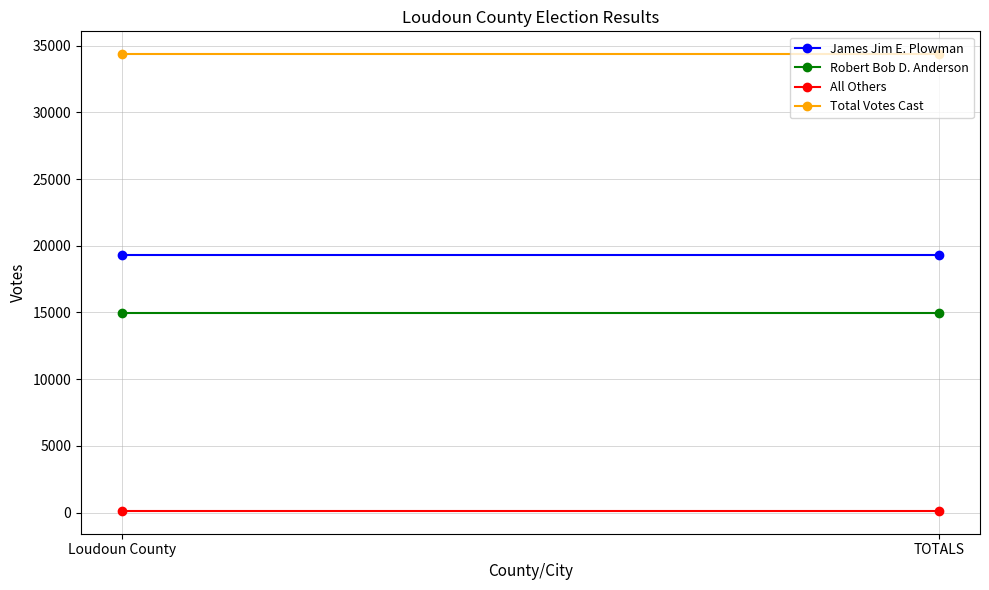

What value does the All Others series have at Loudoun County?

123